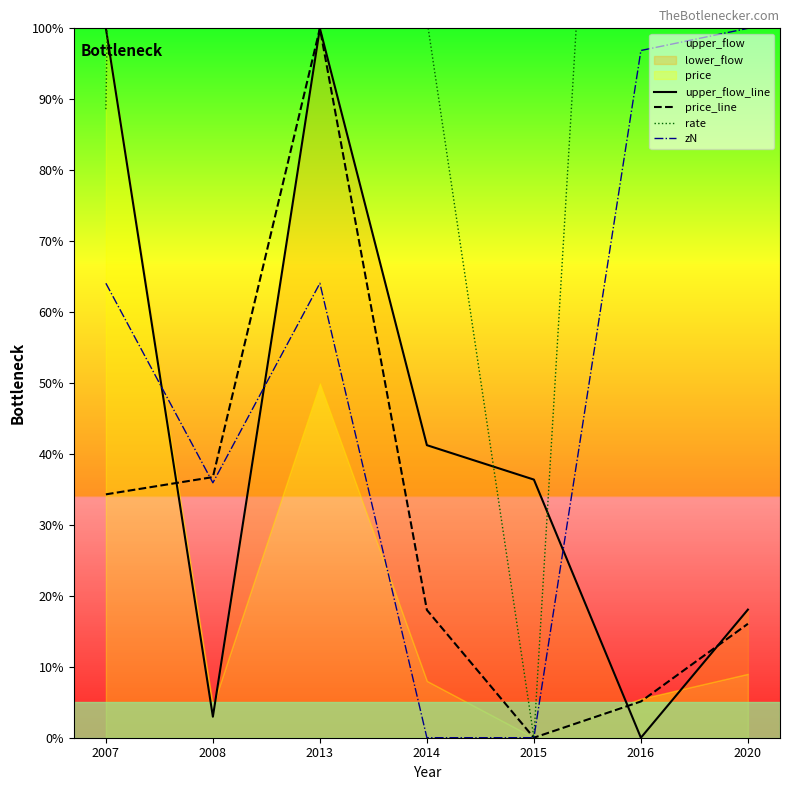

At which label is price_line closest to 50?

2008